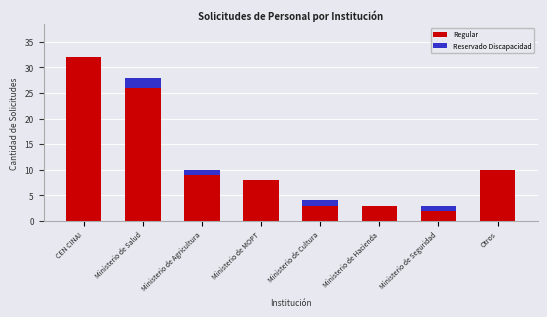

True or false: Regular has a value of 2 at Ministerio de Seguridad.

True